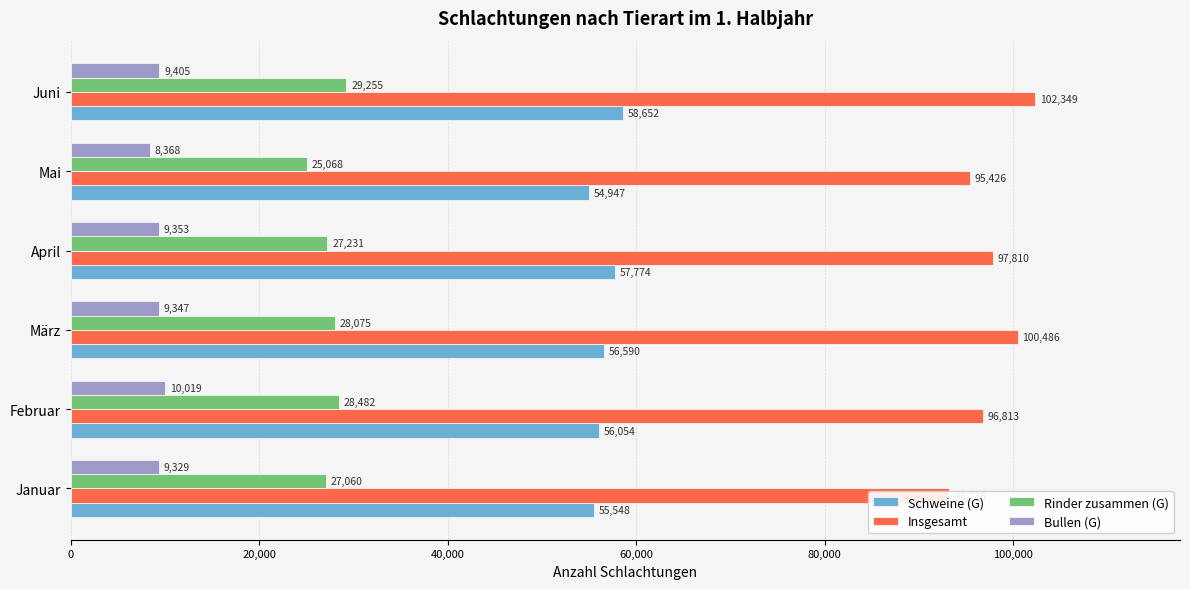

Rank the series by their average value, from highest to lowest.

Insgesamt, Schweine (G), Rinder zusammen (G), Bullen (G)